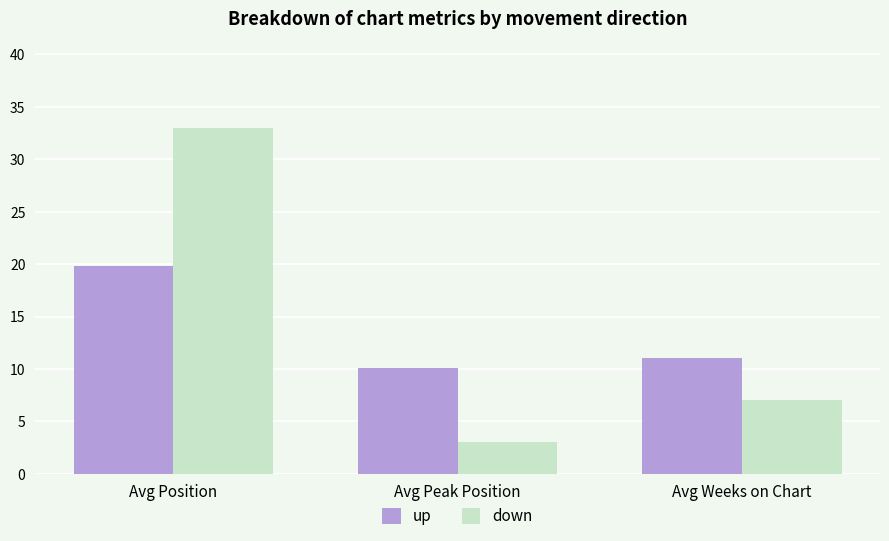

How many down values are between 3 and 33?

3